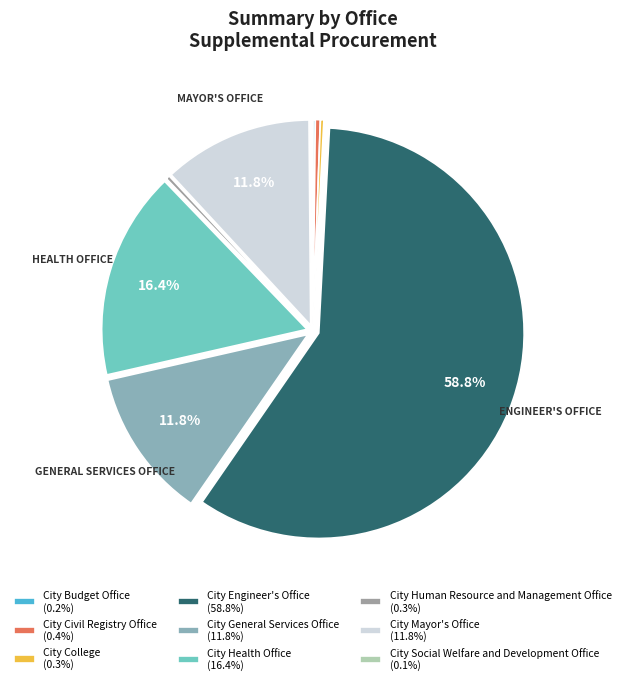

What is the smallest slice in the pie chart?

City Social Welfare and Development Office